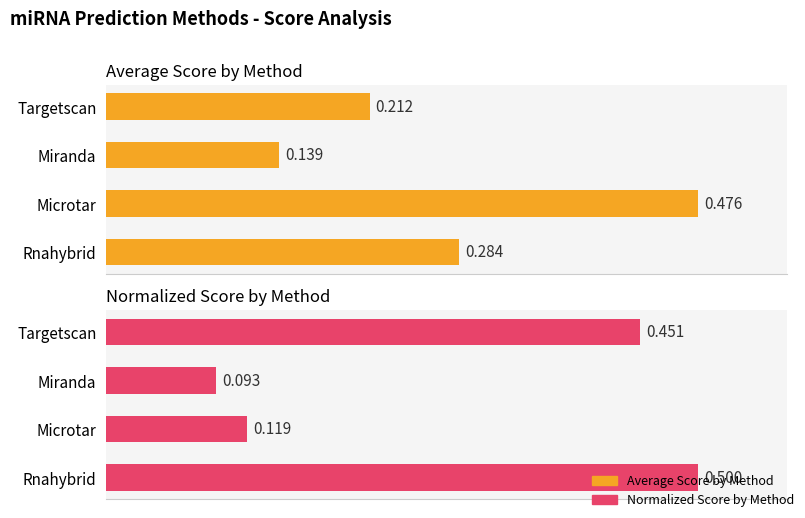

Count the number of data series in this chart.

2